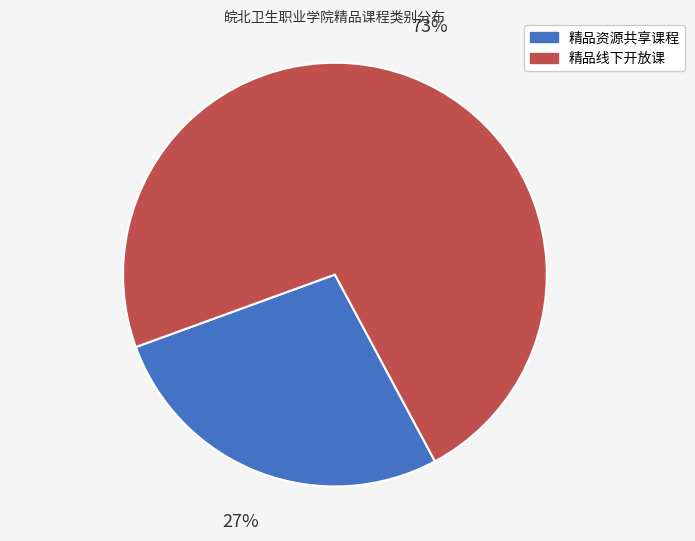

What is the ratio of the value at 精品线下开放课 to the value at 精品资源共享课程?

2.7